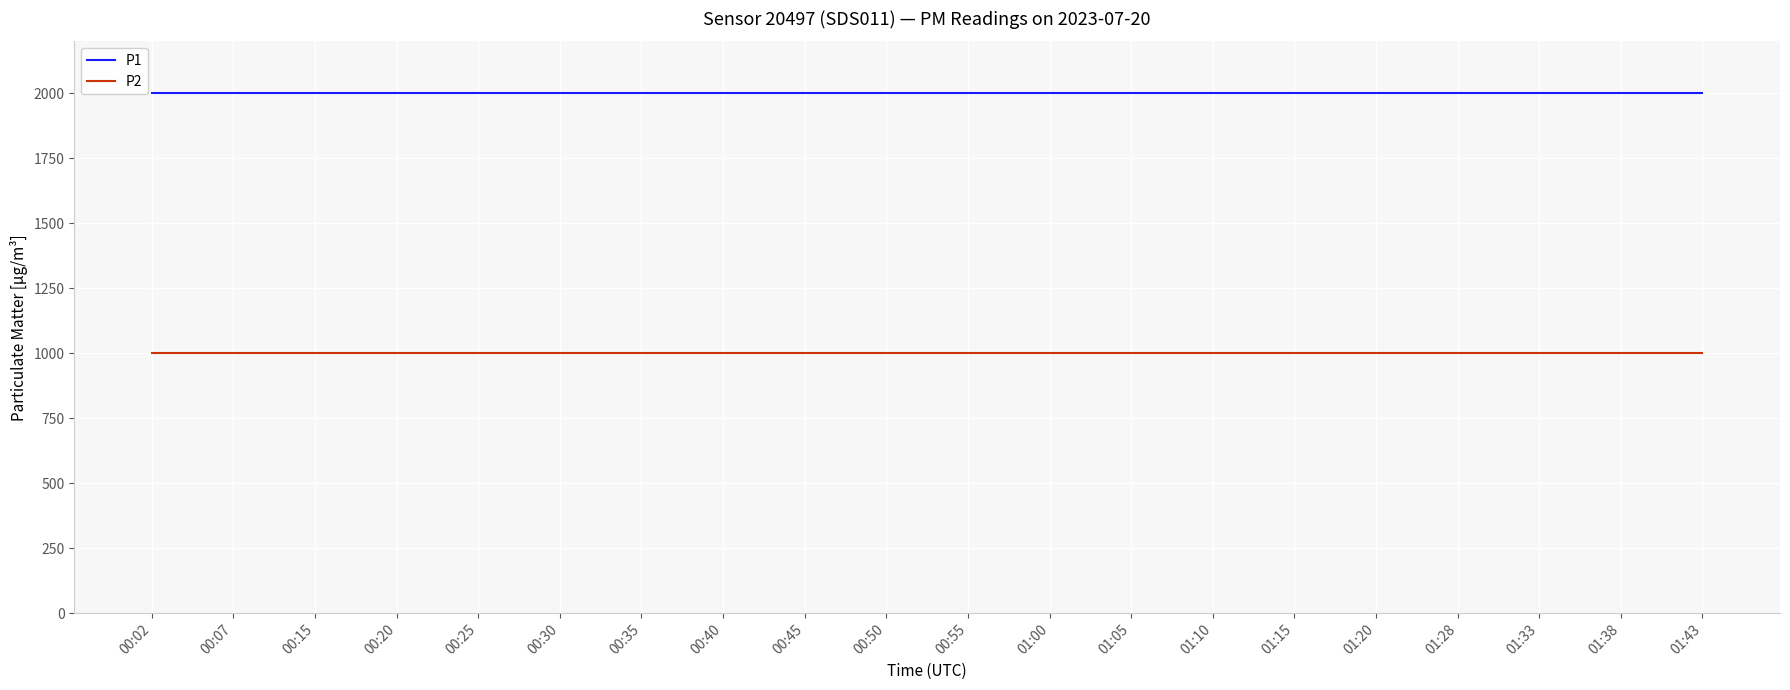

Reading left to right, list all the values displayed in this chart.

P1: 00:02=1999.9	00:07=1999.9	00:15=1999.9	00:20=1999.9	00:25=1999.9	00:30=1999.9	00:35=1999.9	00:40=1999.9	00:45=1999.9	00:50=1999.9	00:55=1999.9	01:00=1999.9	01:05=1999.9	01:10=1999.9	01:15=1999.9	01:20=1999.9	01:28=1999.9	01:33=1999.9	01:38=1999.9	01:43=1999.9
P2: 00:02=999.9	00:07=999.9	00:15=999.9	00:20=999.9	00:25=999.9	00:30=999.9	00:35=999.9	00:40=999.9	00:45=999.9	00:50=999.9	00:55=999.9	01:00=999.9	01:05=999.9	01:10=999.9	01:15=999.9	01:20=999.9	01:28=999.9	01:33=999.9	01:38=999.9	01:43=999.9